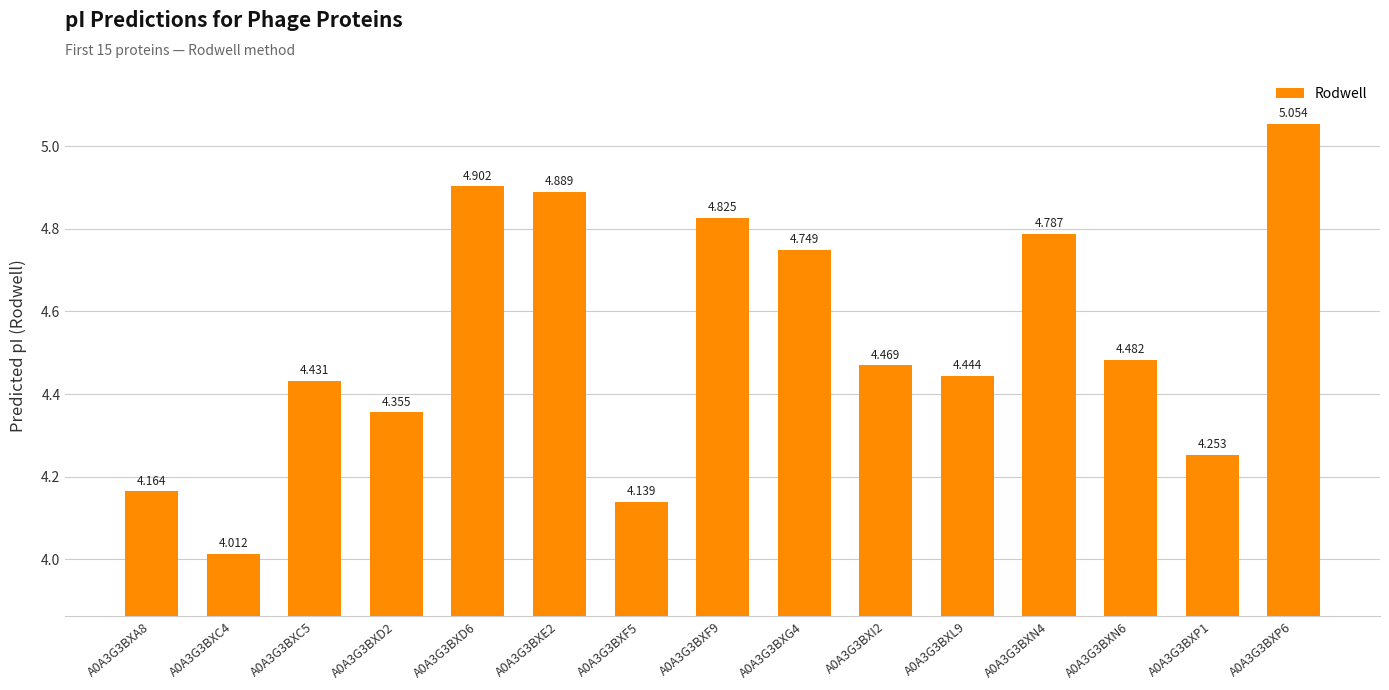

What is the ratio of the value at A0A3G3BXL9 to the value at A0A3G3BXF5?

1.1